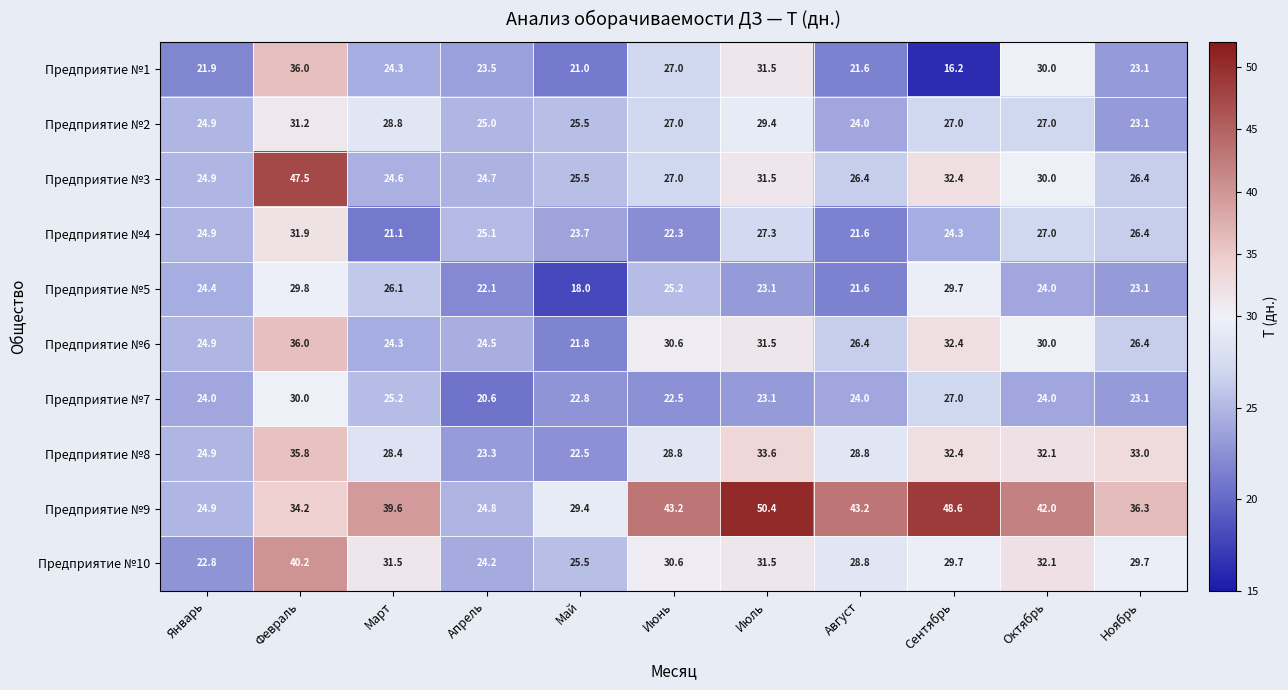

At which label does Предприятие №10 reach its peak?

Февраль